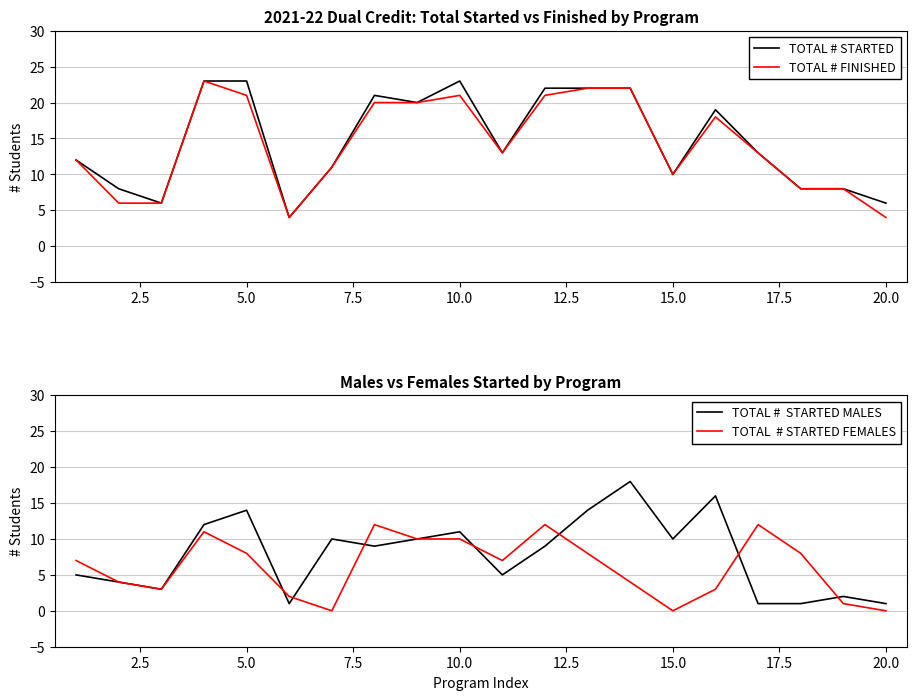

True or false: TOTAL # STARTED has more than 0 points higher than both neighbors.

True